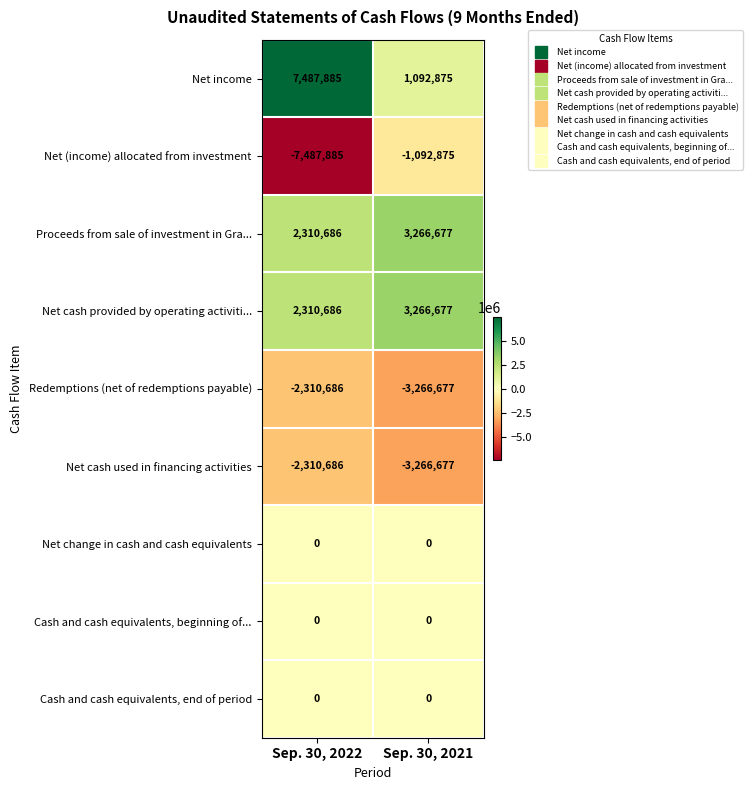

At which label is Redemptions (net of redemptions payable) closest to -2788681?

Sep. 30, 2022